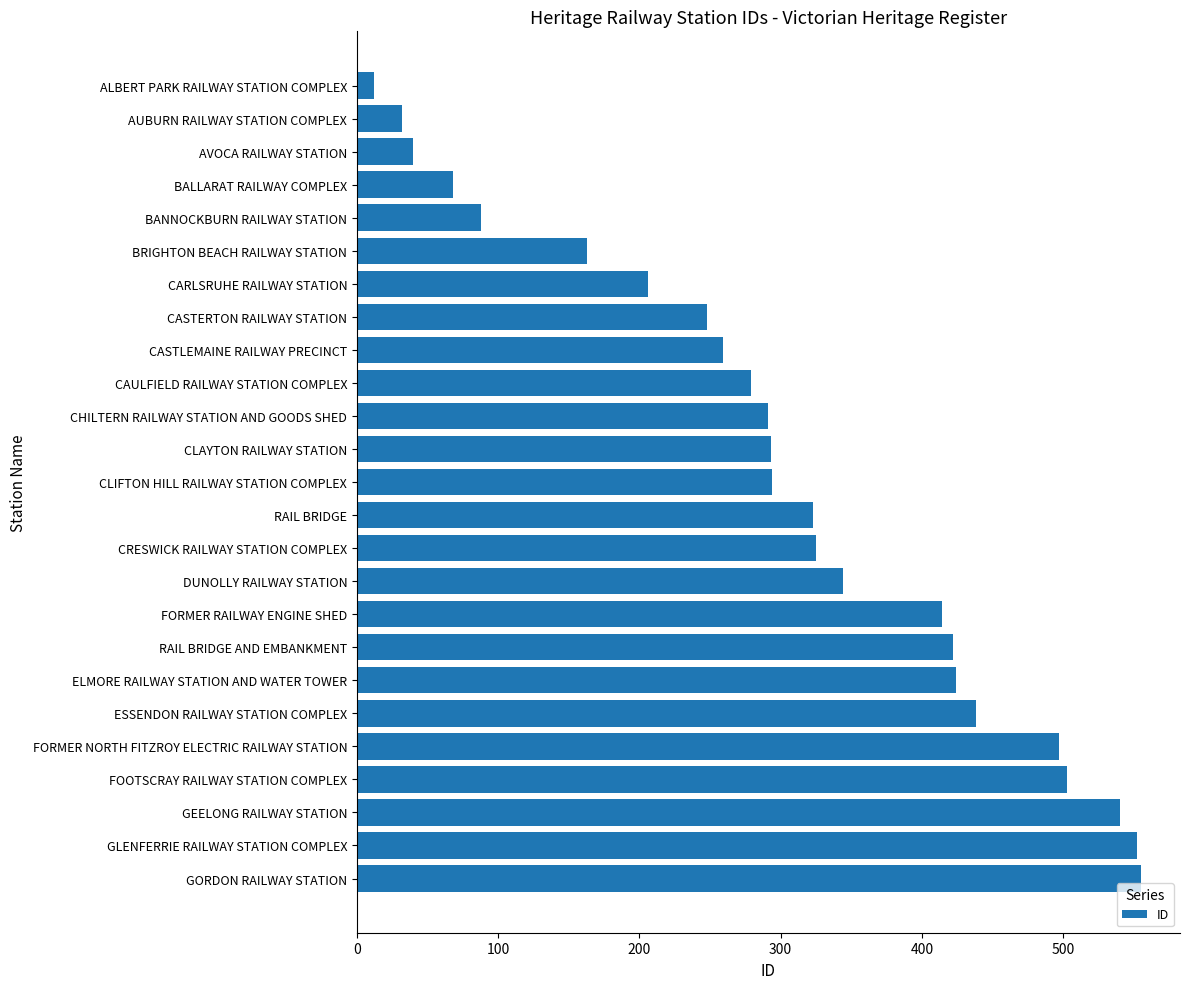

What is the change in value from ALBERT PARK RAILWAY STATION COMPLEX to FORMER RAILWAY ENGINE SHED?

+402